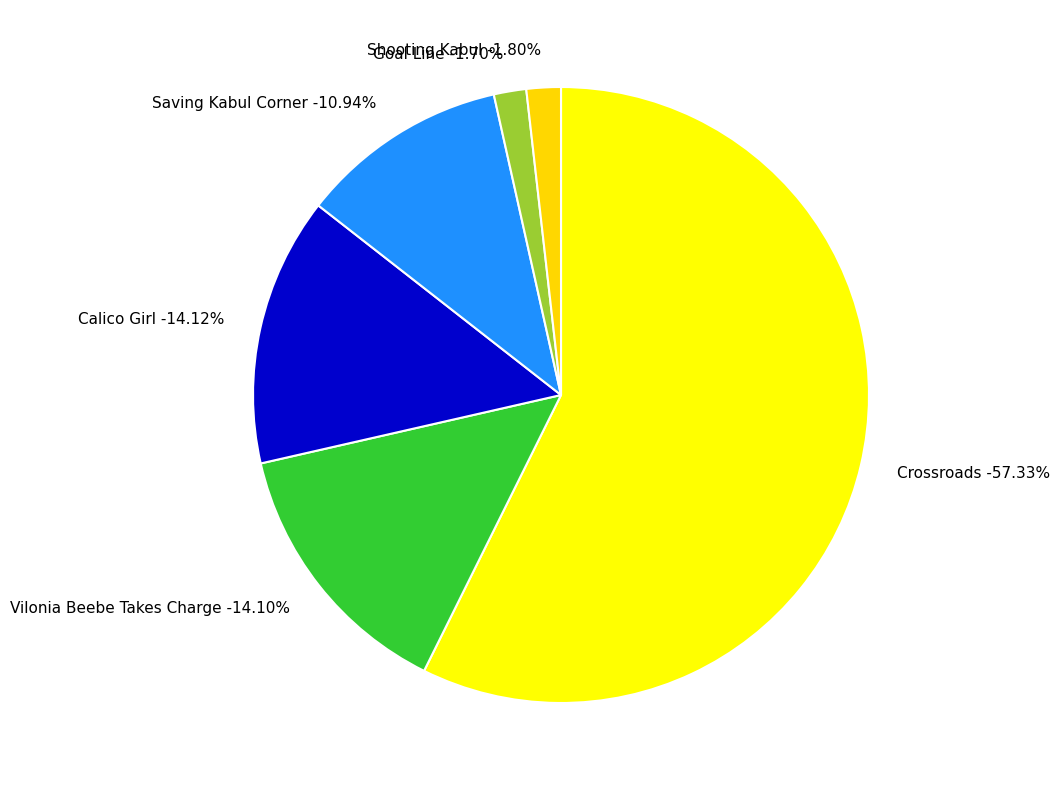

How many segments does this pie chart have?

6